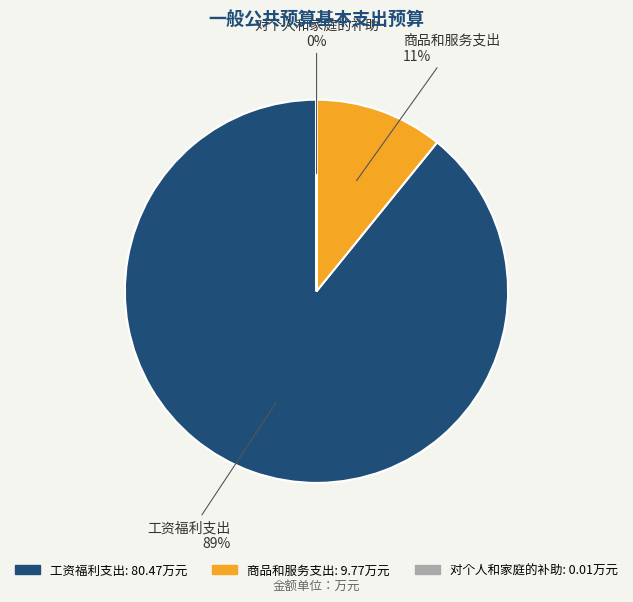

To the nearest percent, what is the average slice percentage?

33%